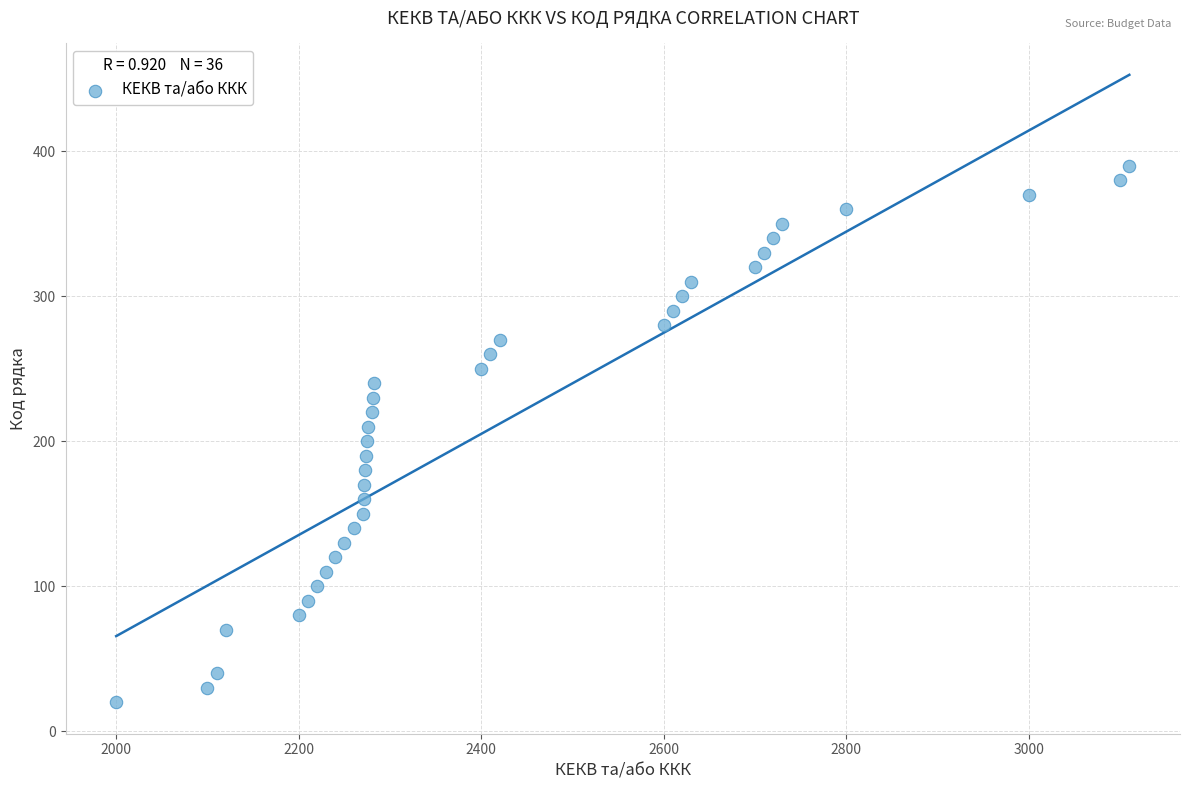

What is the range of Y values (max minus min)?

370